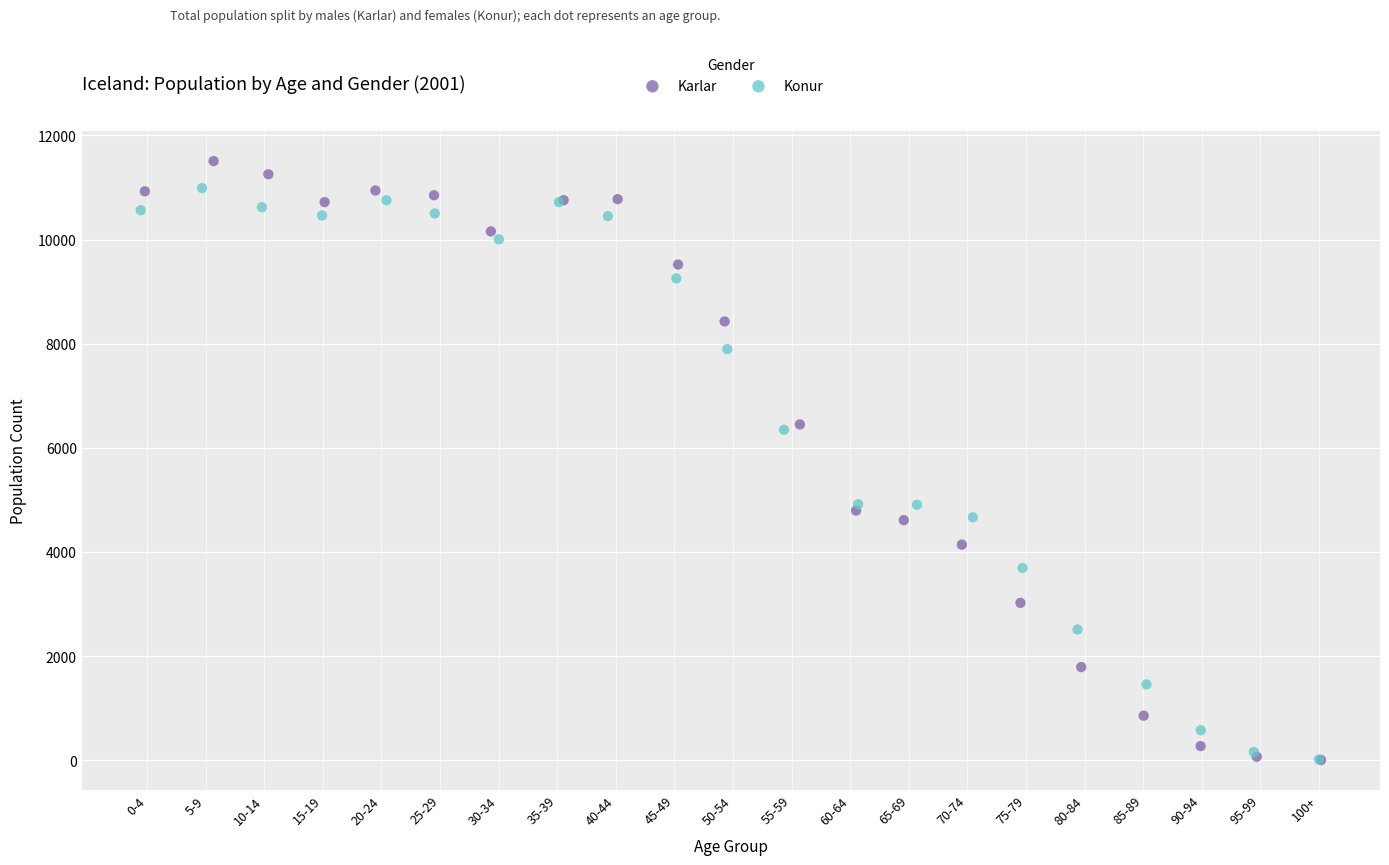

Which series has the largest Y range (max minus min)?

Karlar